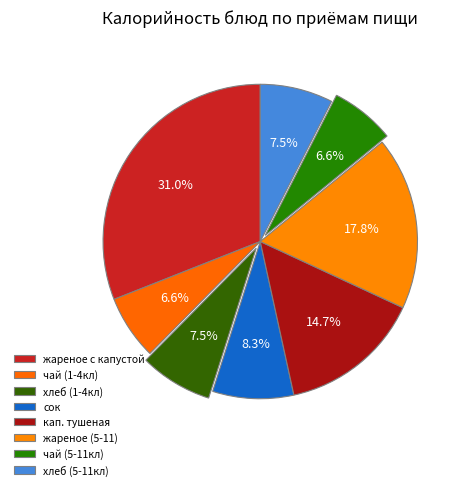

Rank the categories by value from highest to lowest.

филе цыпленка жареное с тушеной капустой, филе цыпленка жареное, капуста тушеная, сок фруктовый, хлеб пшеничный (1-4), хлеб пшеничный (5-11), чай с сахаром и лимоном (1-4), чай с сахаром и лимоном (5-11)